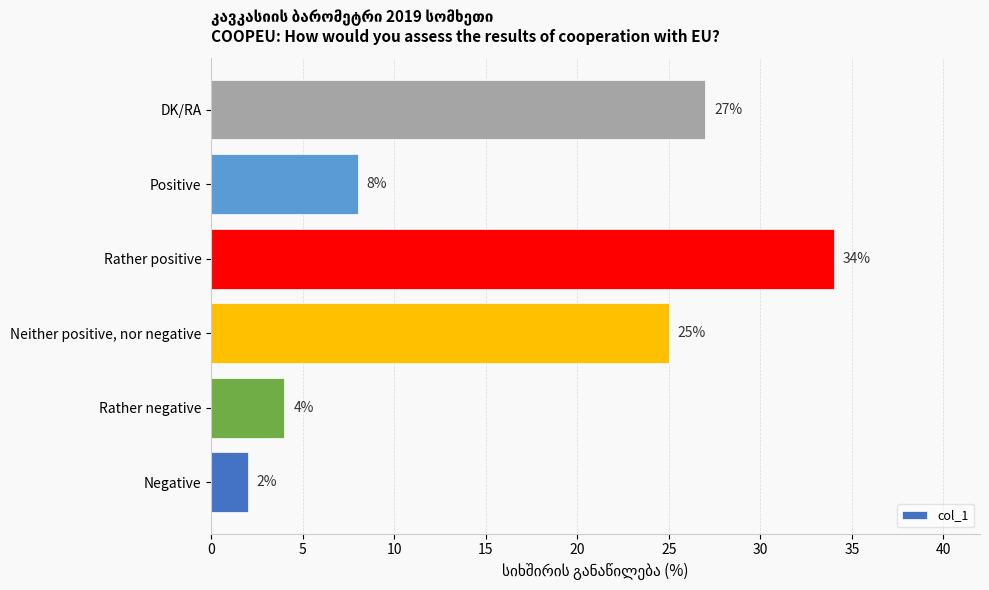

The chart shows a value of 25 at Neither positive, nor negative. True or false?

True